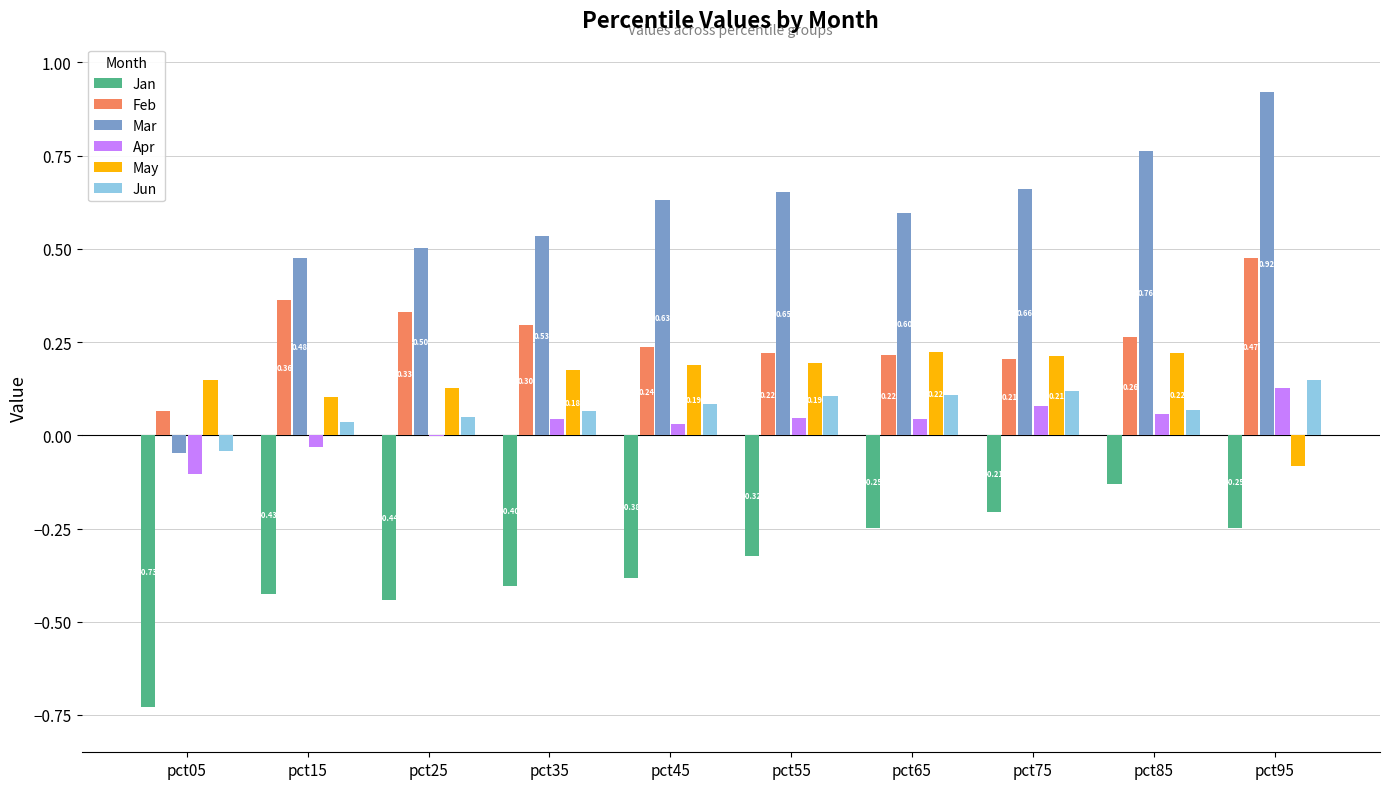

At which category is the sum across all series the highest?

pct95